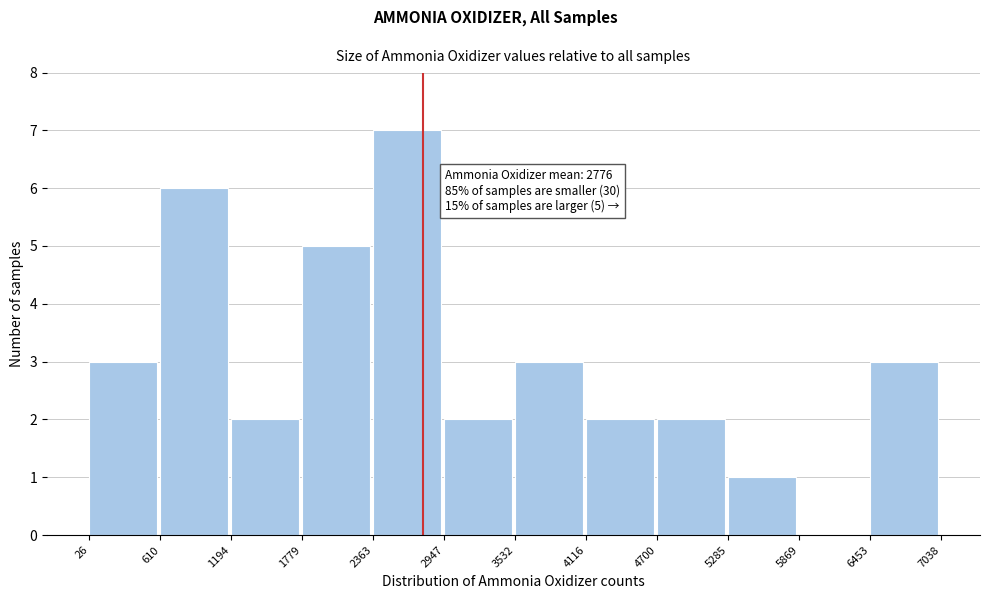

Over which range of the x-axis is the bar tallest?

2363 to 2947